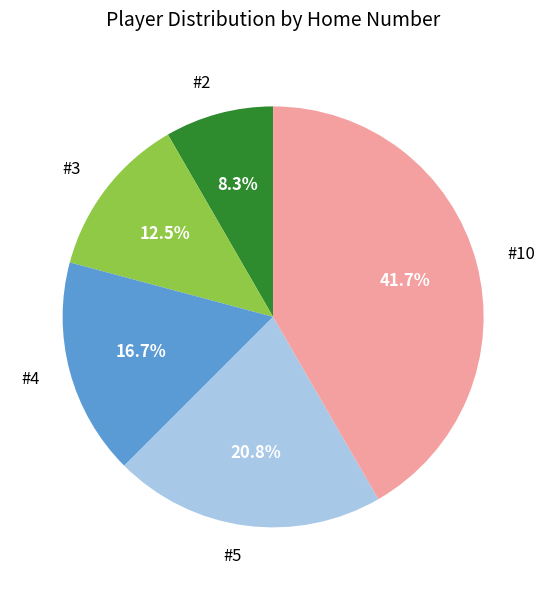

Does #4 account for over 50% of the chart?

No